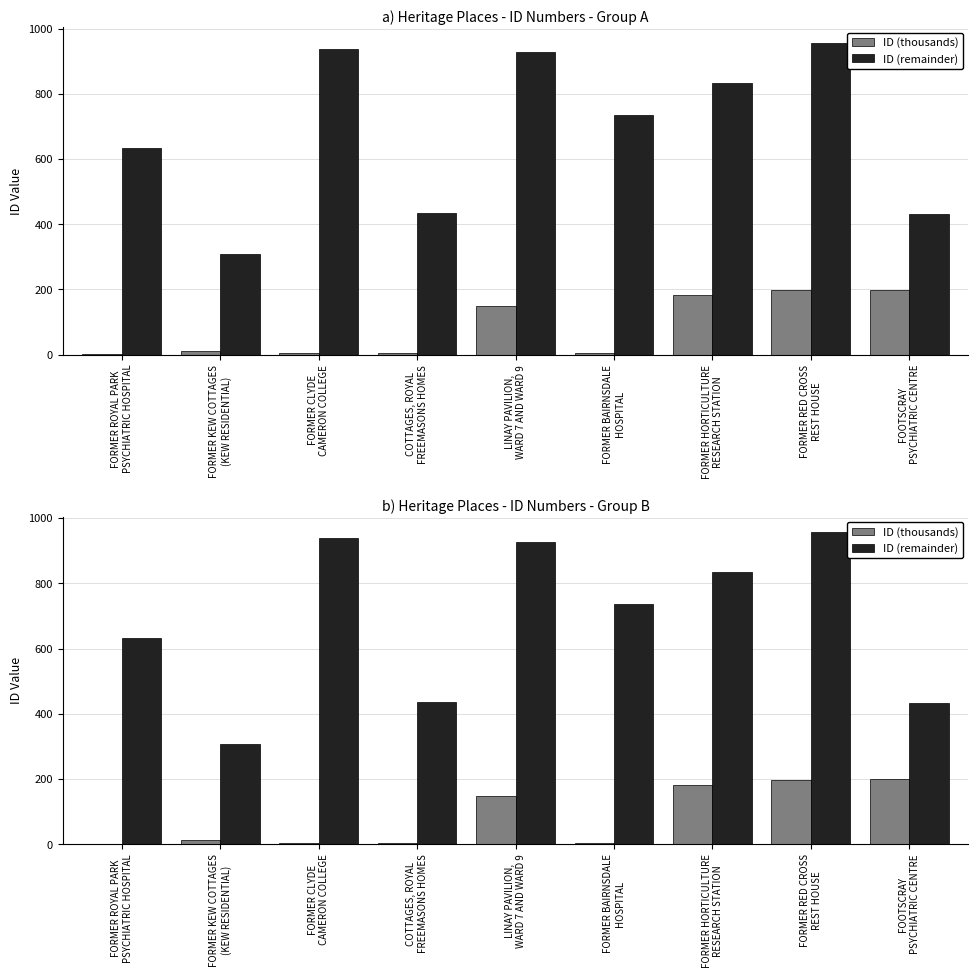

The ID (thousands) series shows 183 at FORMER HORTICULTURE
RESEARCH STATION. True or false?

True